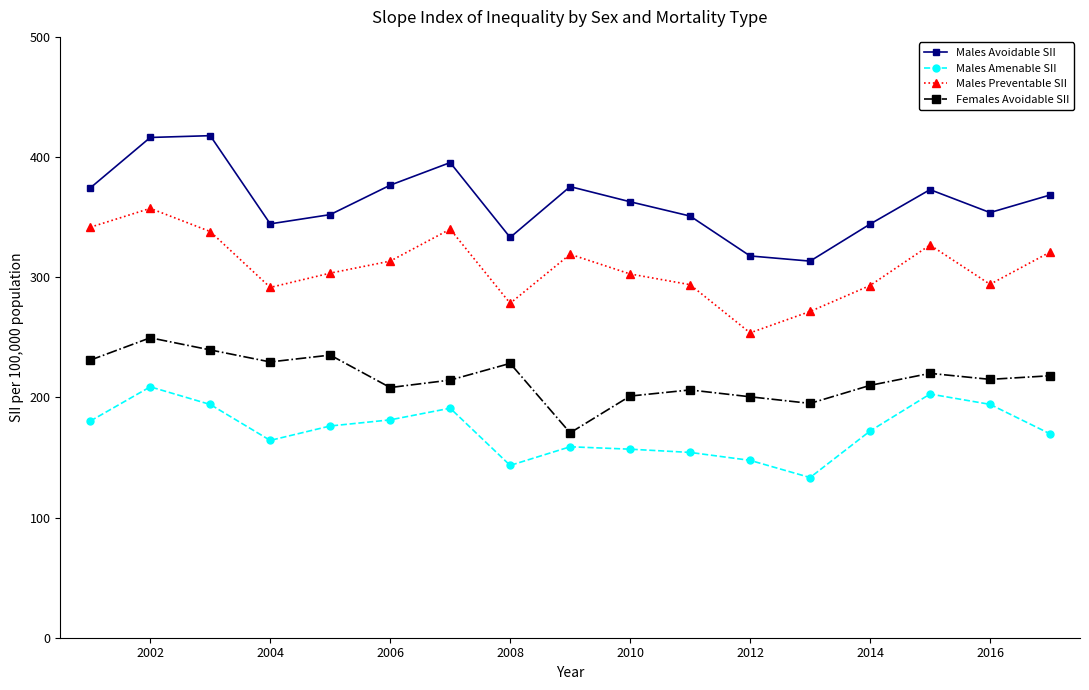

What is the average value of the Males Avoidable SII series?

362.9